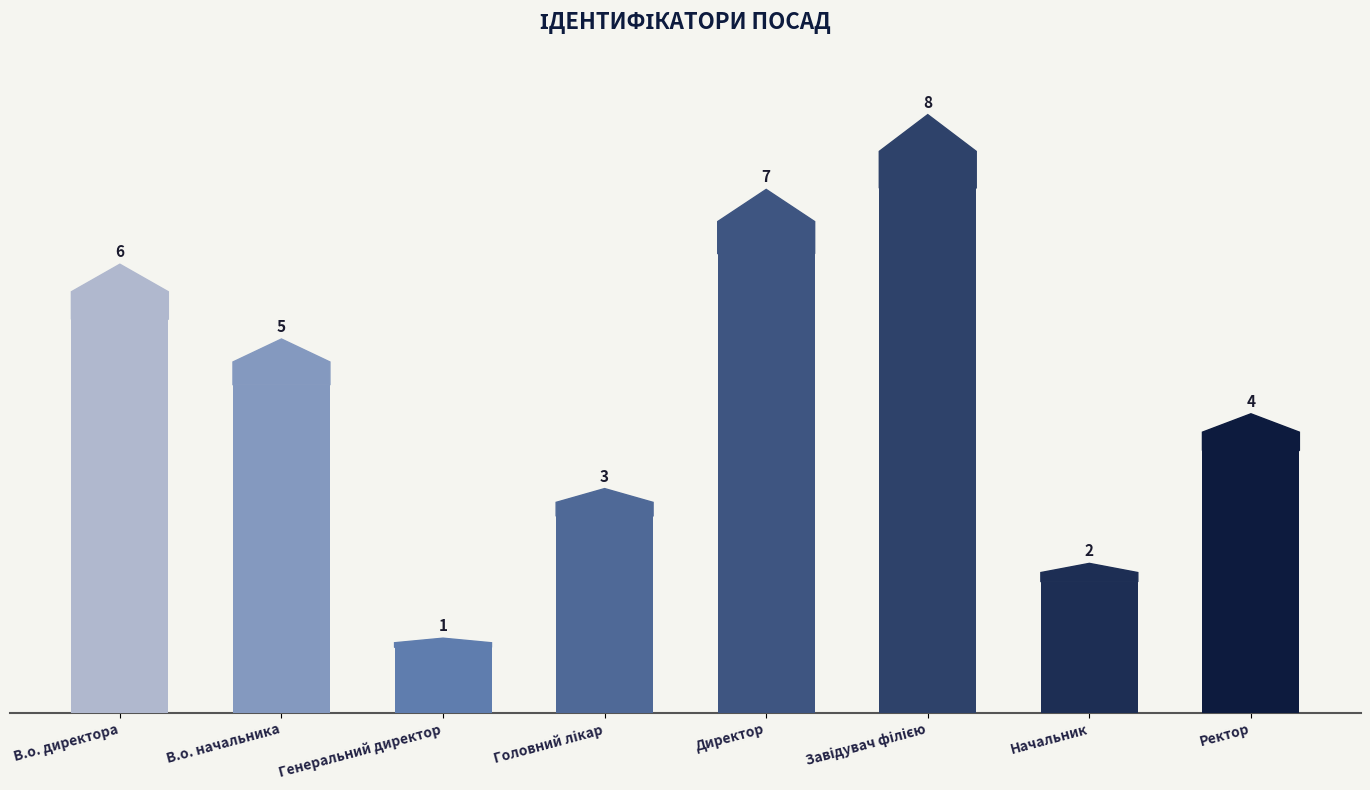

What is the value of the 3rd bar from the left?

1